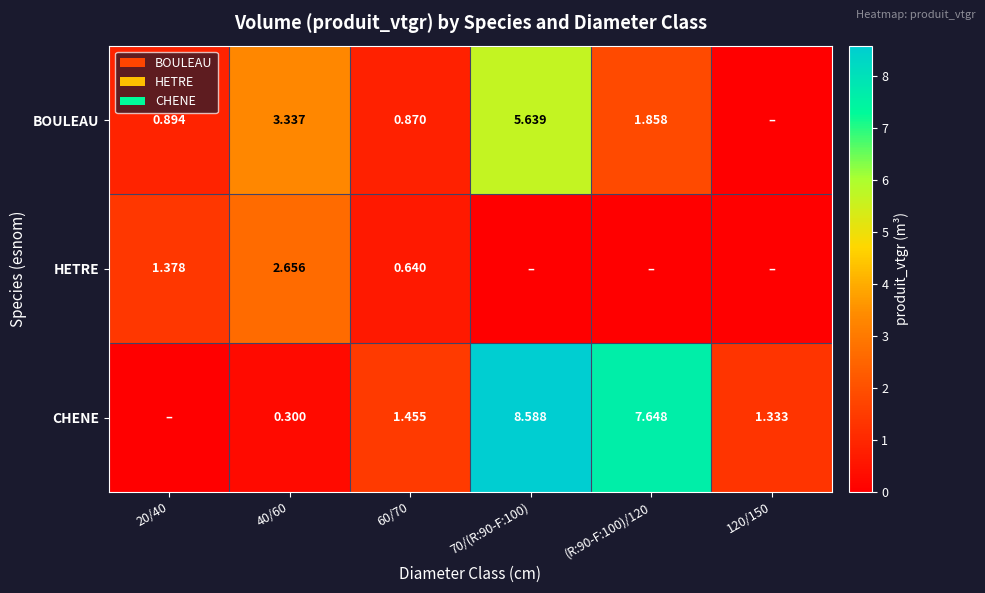

Is the value of CHENE at (R:90-F:100)/120 greater than the value of HETRE at 40/60?

Yes